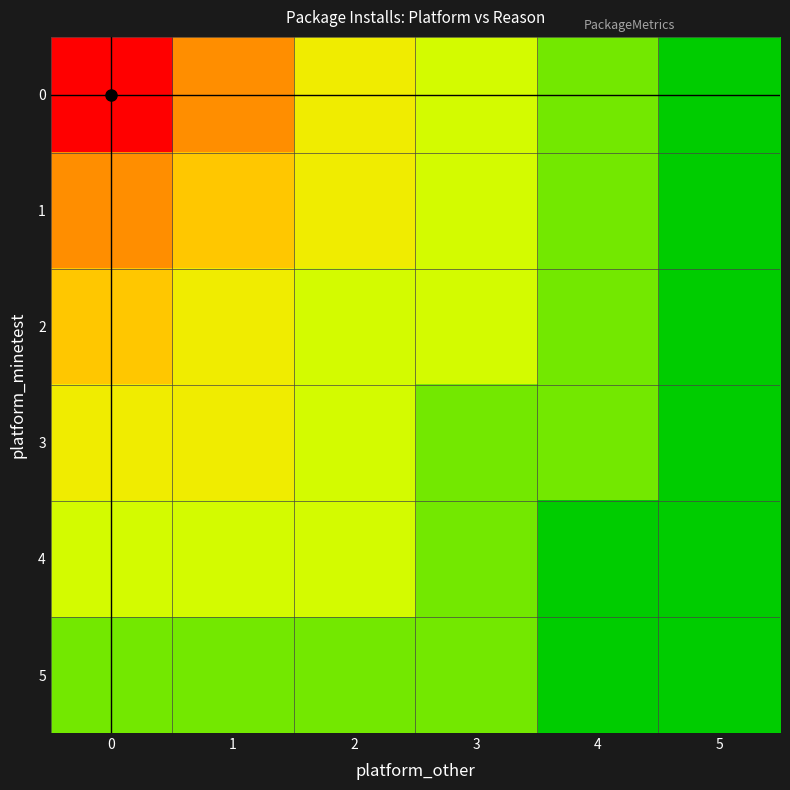

Reading right to left, extract all data points from this chart.

0: 5=0	4=1	3=2	2=3	1=5	0=7
1: 5=0	4=1	3=2	2=3	1=4	0=5
2: 5=0	4=1	3=2	2=2	1=3	0=4
3: 5=0	4=1	3=1	2=2	1=3	0=3
4: 5=0	4=0	3=1	2=2	1=2	0=2
5: 5=0	4=0	3=1	2=1	1=1	0=1